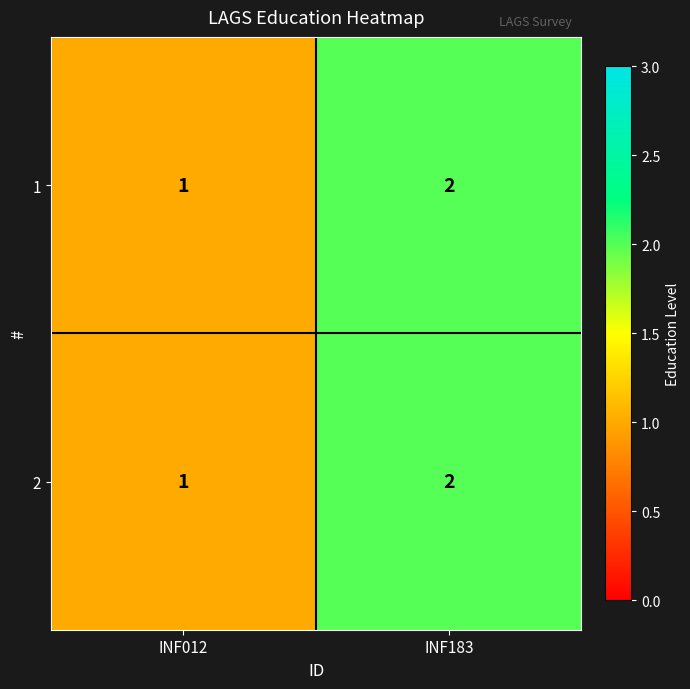

At which category does the chart reach its minimum across all series?

INF012